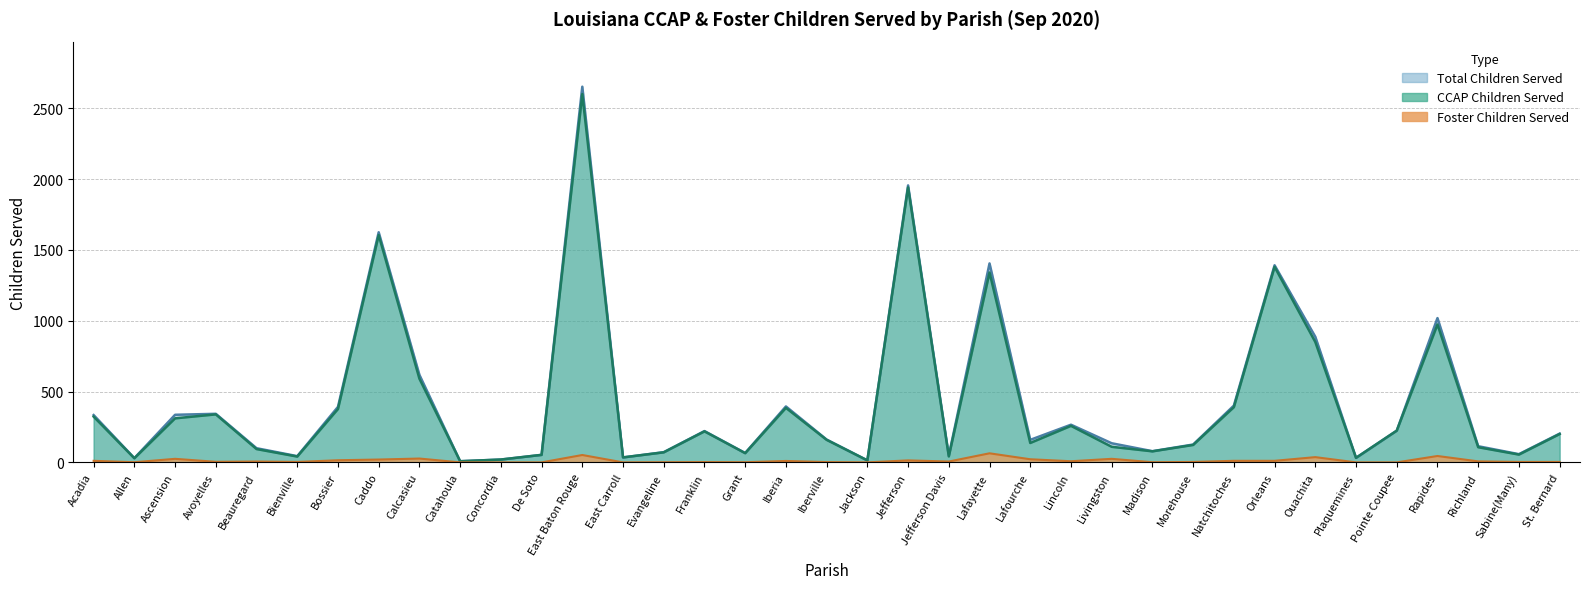

Where is the first local minimum for CCAP Children Served?

Allen